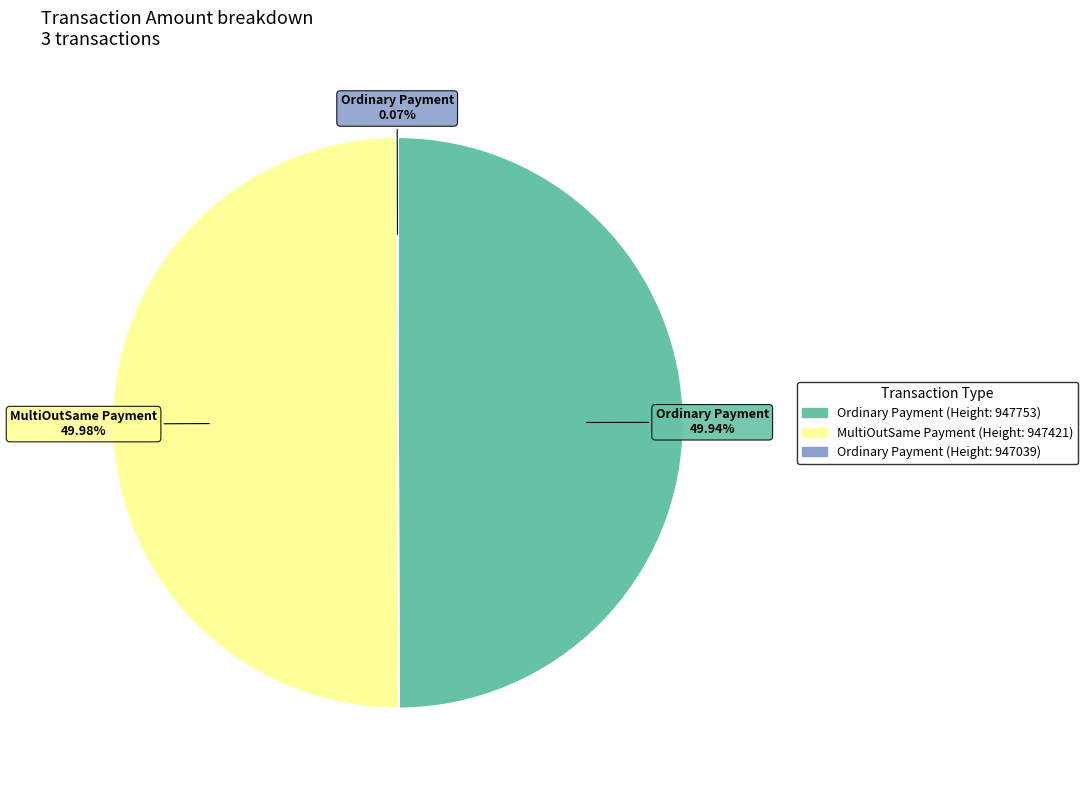

Does any single category account for the majority?

No